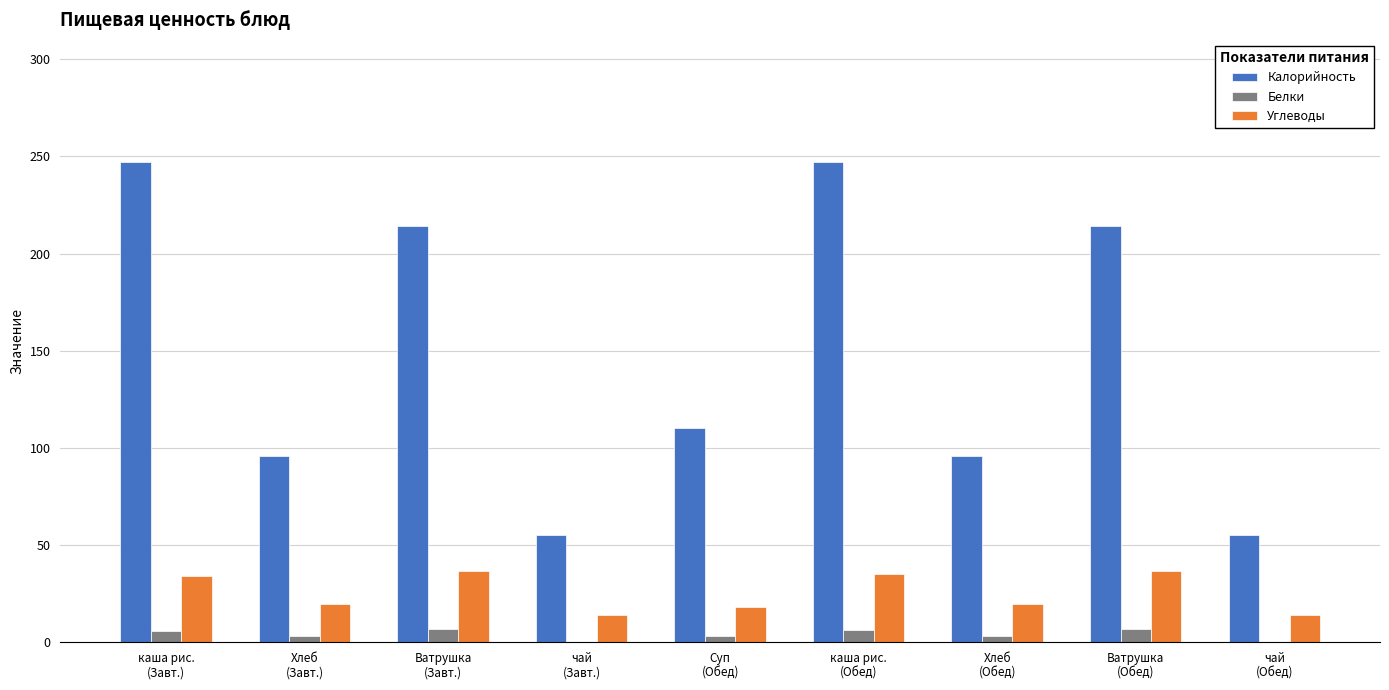

How many values in the Белки series exceed 3?

6